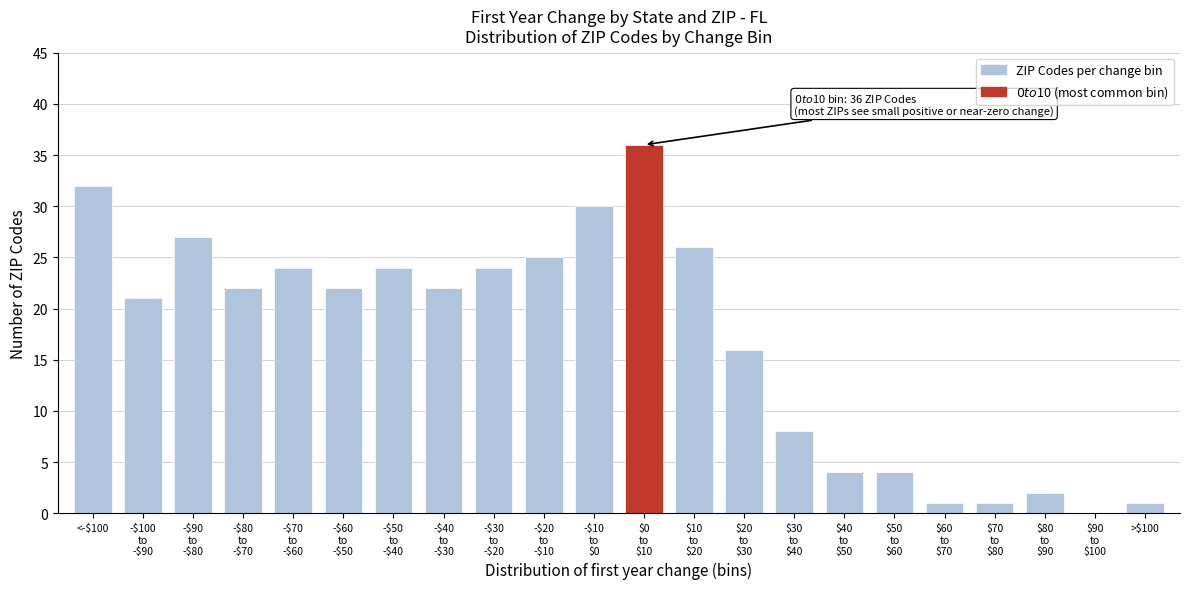

How many distinct data groups are displayed?

1